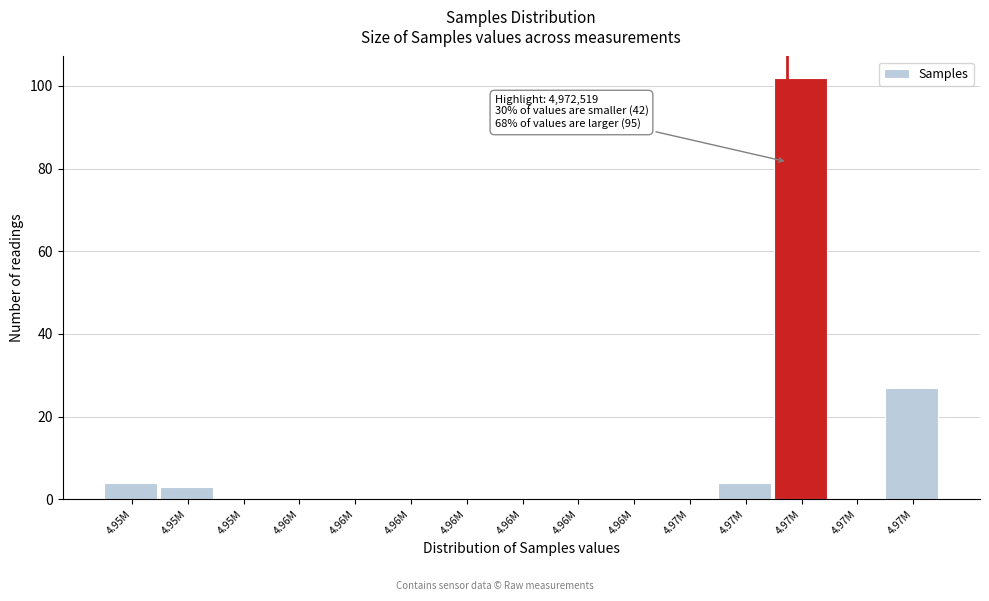

How many categories are shown in the chart?

15